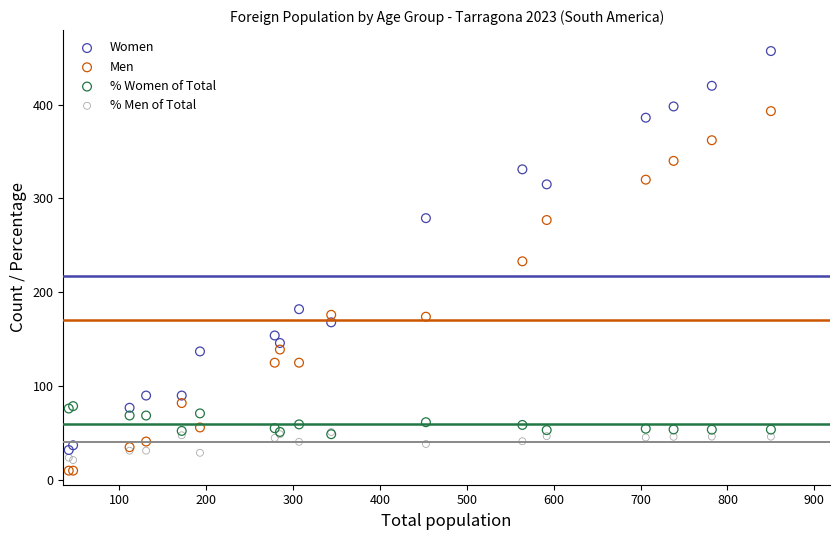

What are all the series names shown in the legend?

Women, Men, % Women of Total, % Men of Total